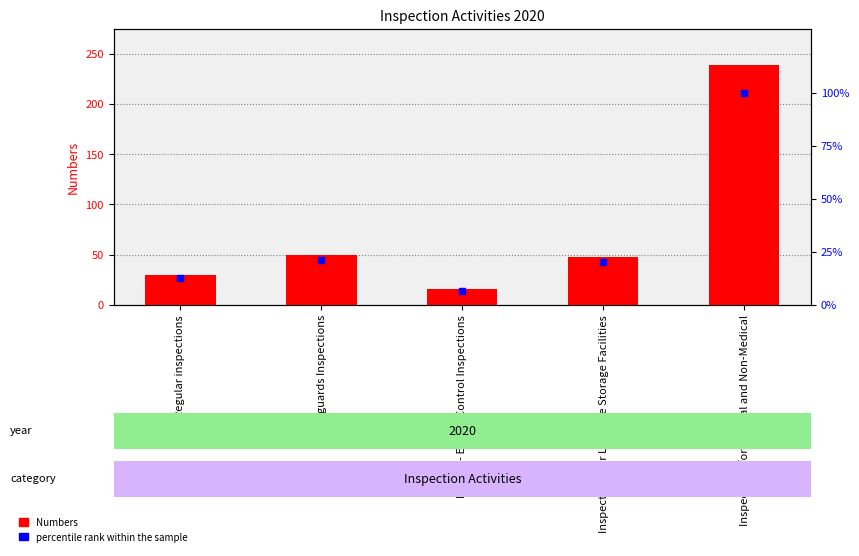

What are all the series names shown in the legend?

Numbers, percentile rank within the sample